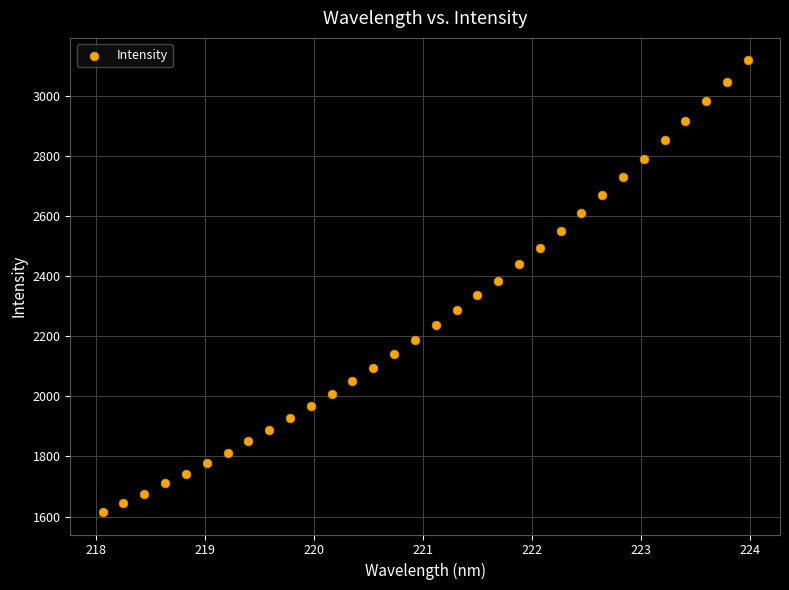

What is the range of Y values (max minus min)?

1502.0